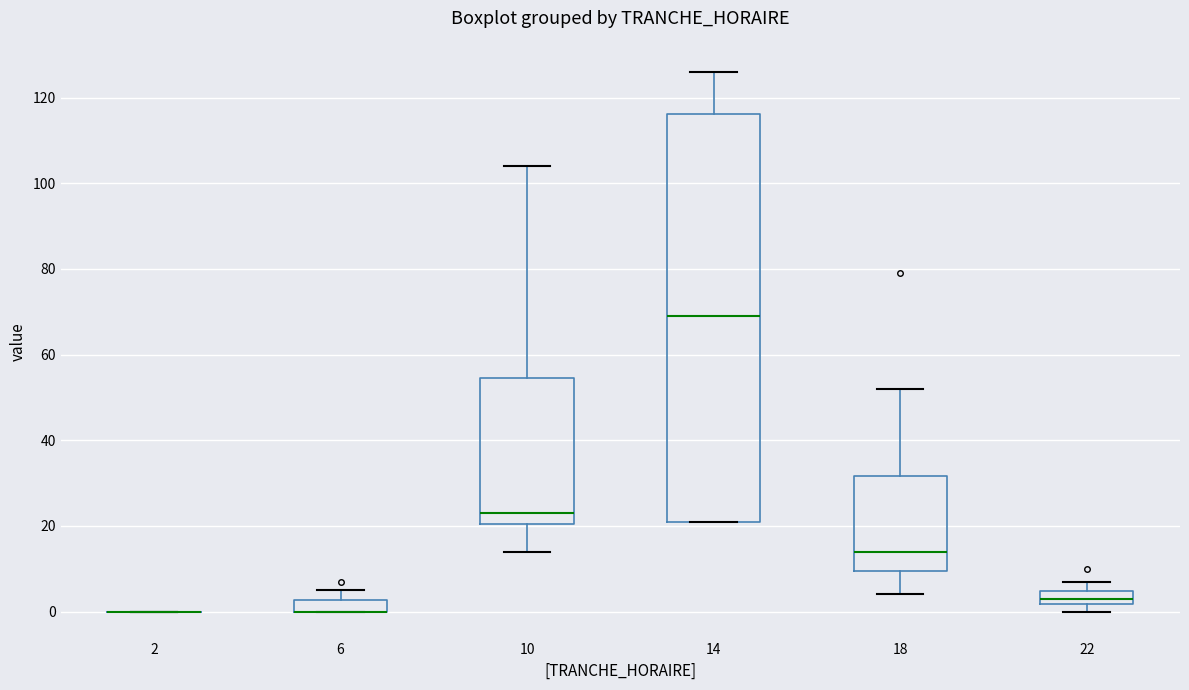

Comparing the boxes themselves (not the whiskers), which one is the tallest?

14